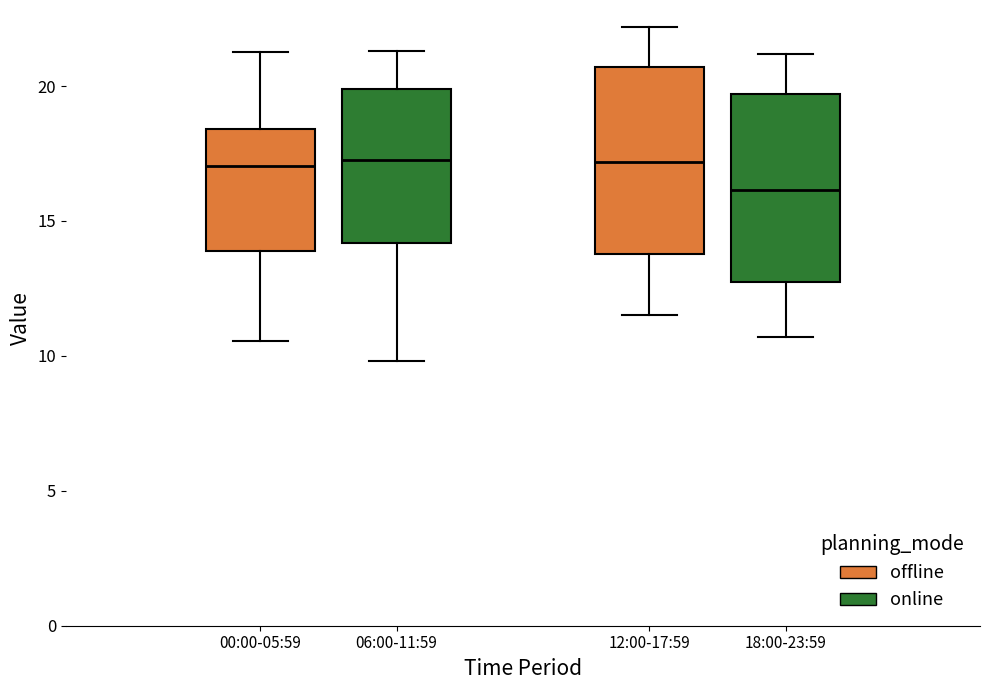

Which box has the lowest median line?

18:00-23:59